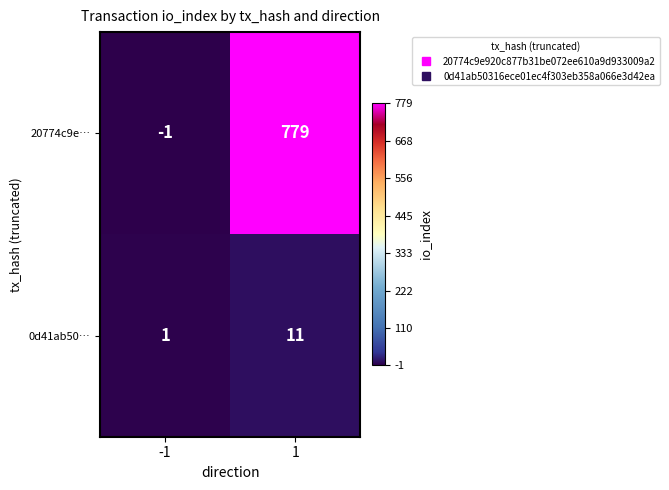

What is the difference between the 0d41ab50… values at 1 and -1?

10